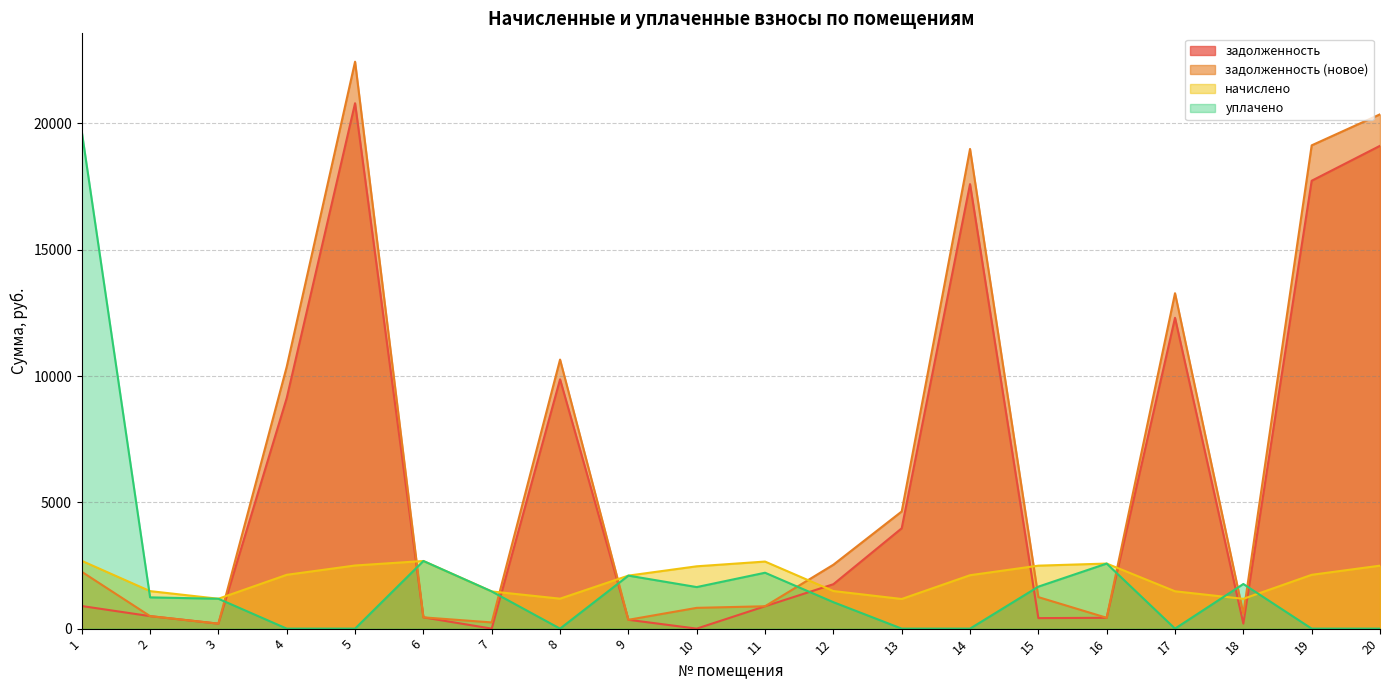

After their last crossing, which series has the higher values: задолженность (новое) or уплачено?

задолженность (новое)